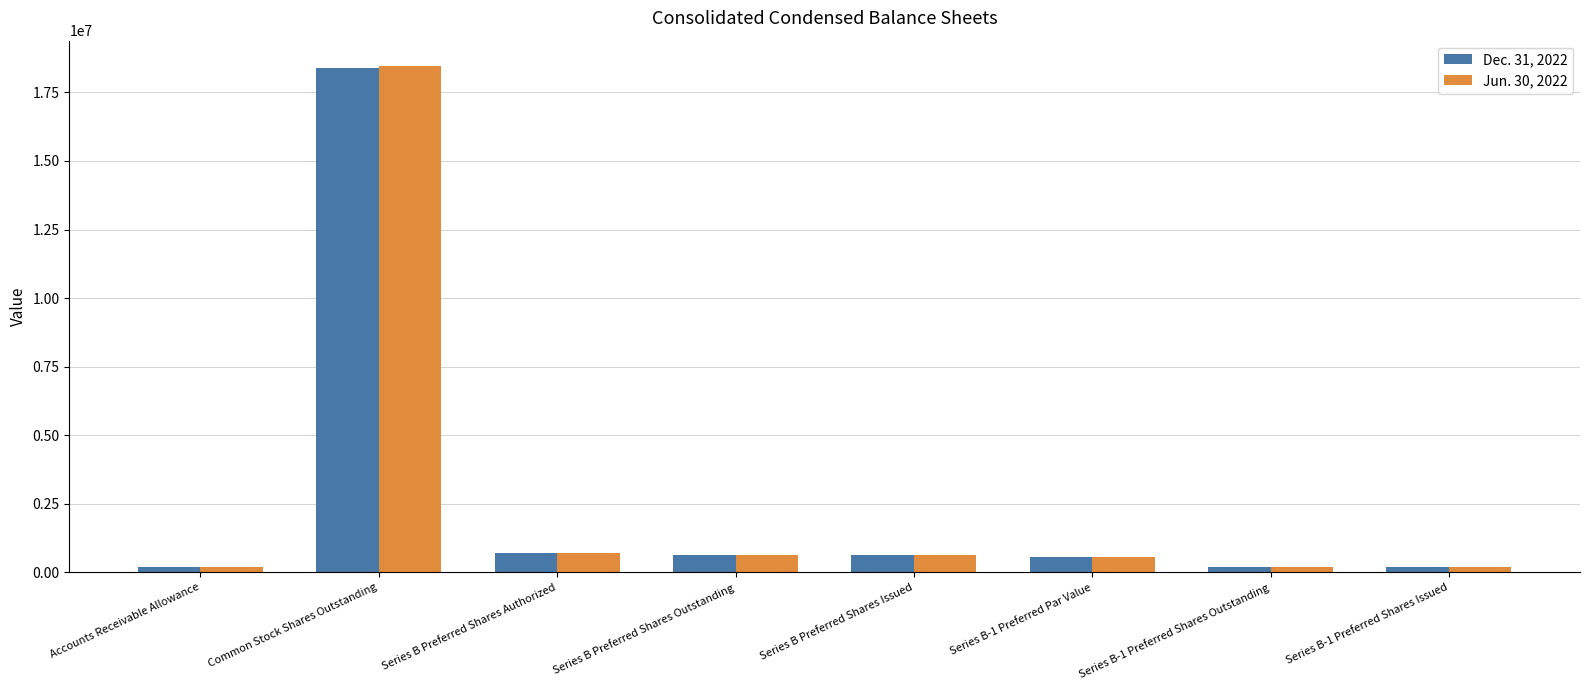

What are all the series names shown in the legend?

Dec. 31, 2022, Jun. 30, 2022